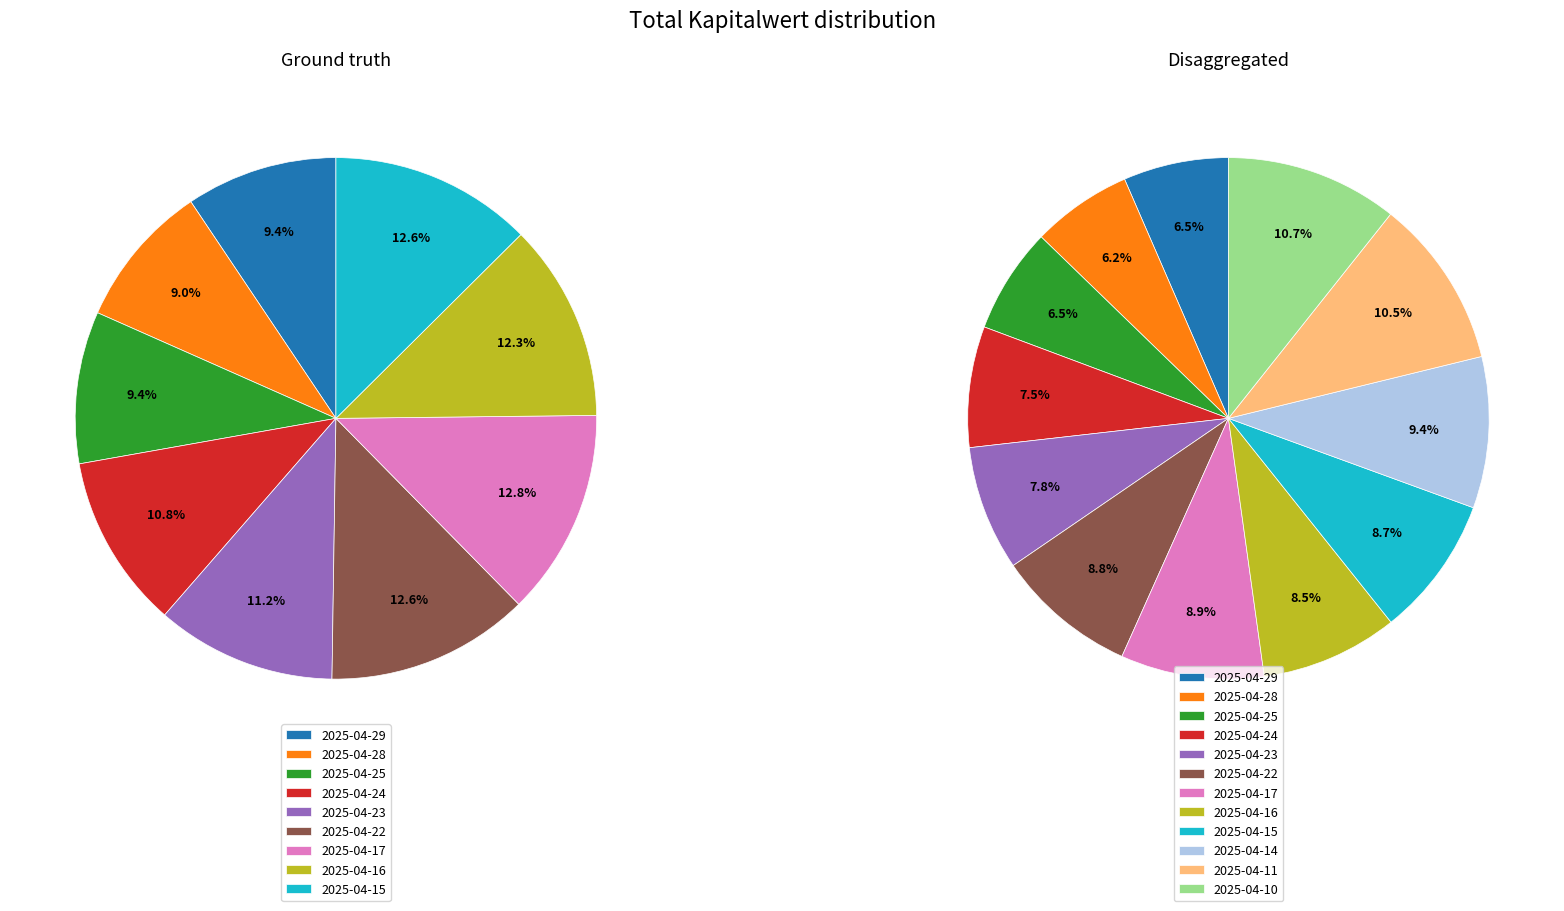

Count the number of slices in the pie.

12